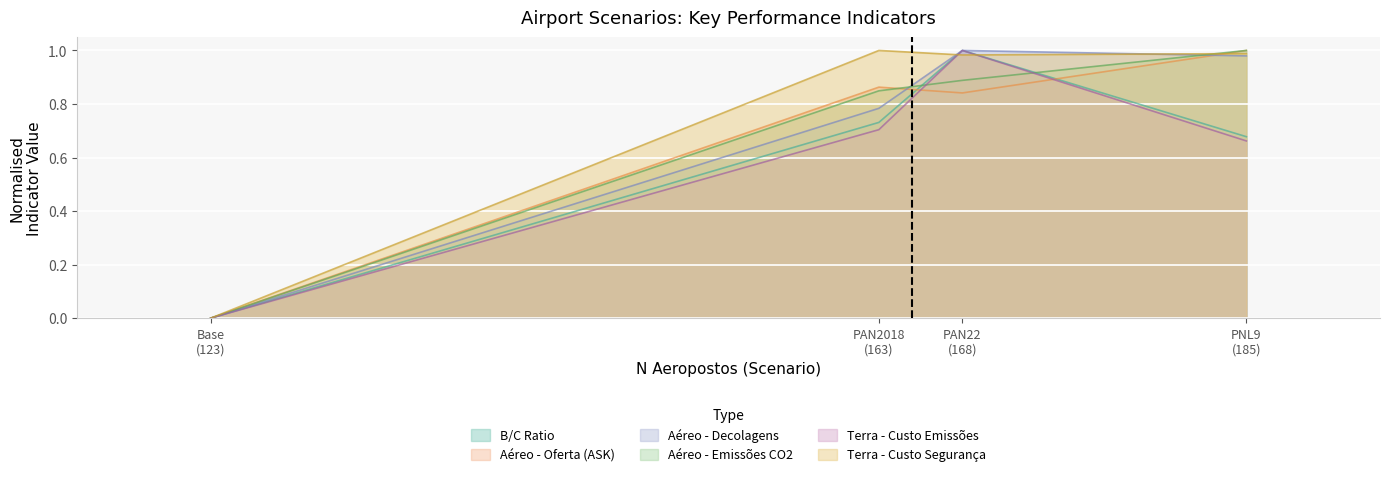

Where is Aéreo - Emissões CO2 nearest to the value 0?

Base
(123)